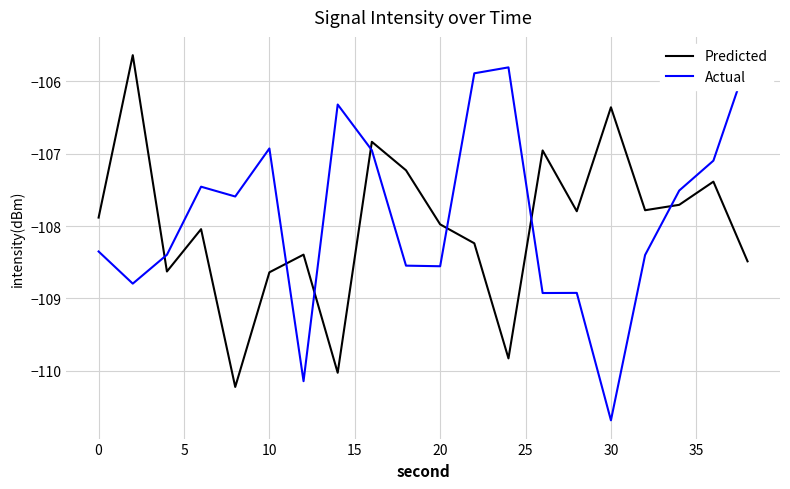

What is the sum of all Actual values?

-2157.0